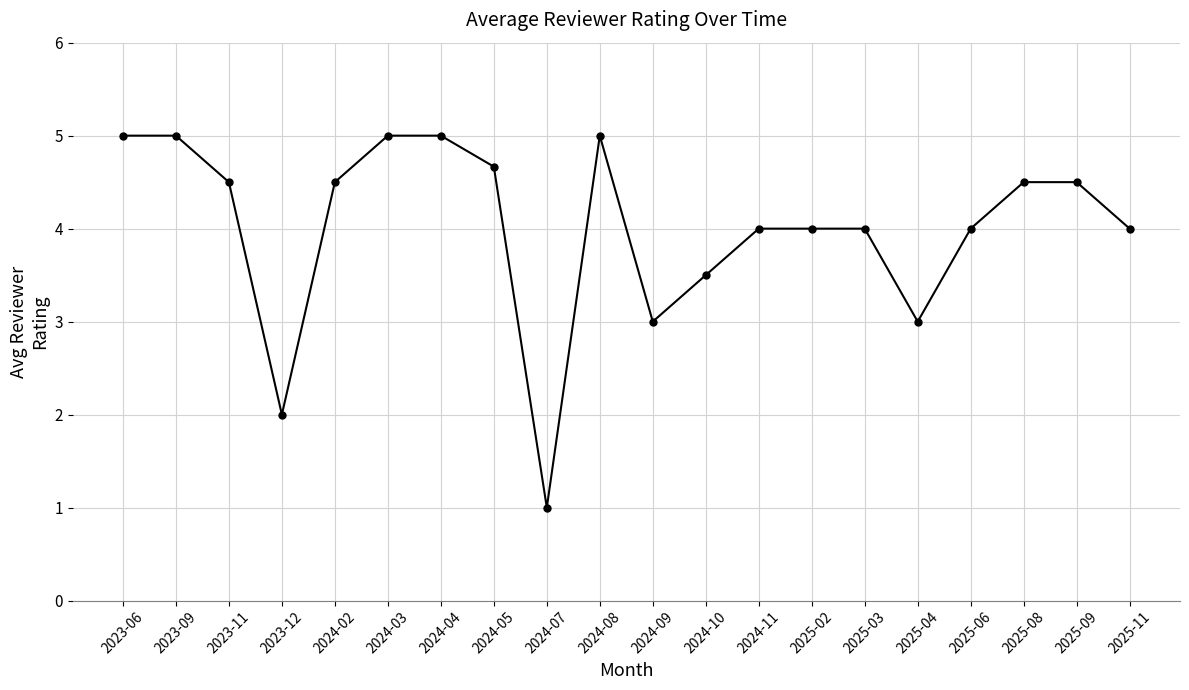

What is the value of the 9th point from the left?

1.0